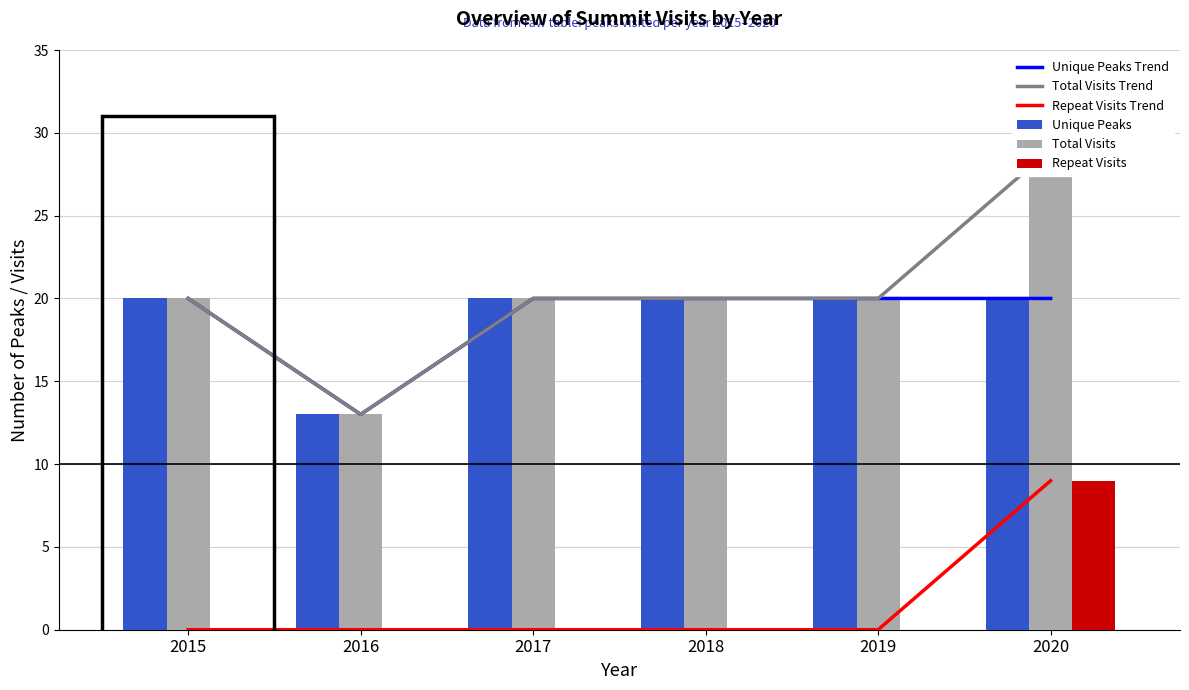

The value of Total Visits at 2015 is 34. True or false?

False